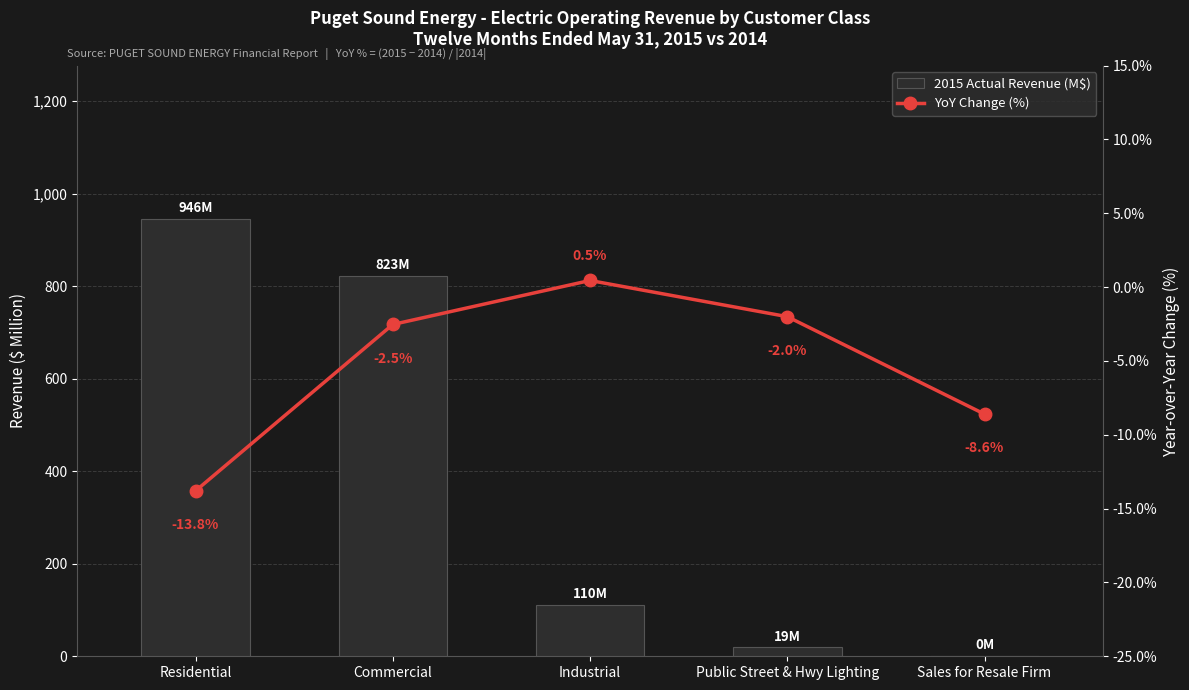

Reading left to right, transcribe all the data shown in this chart.

2015 Actual Revenue (M$): 946.0	823.1	110.4	19.3	0.3
YoY Change (%): -13.8	-2.5	0.5	-2.0	-8.6